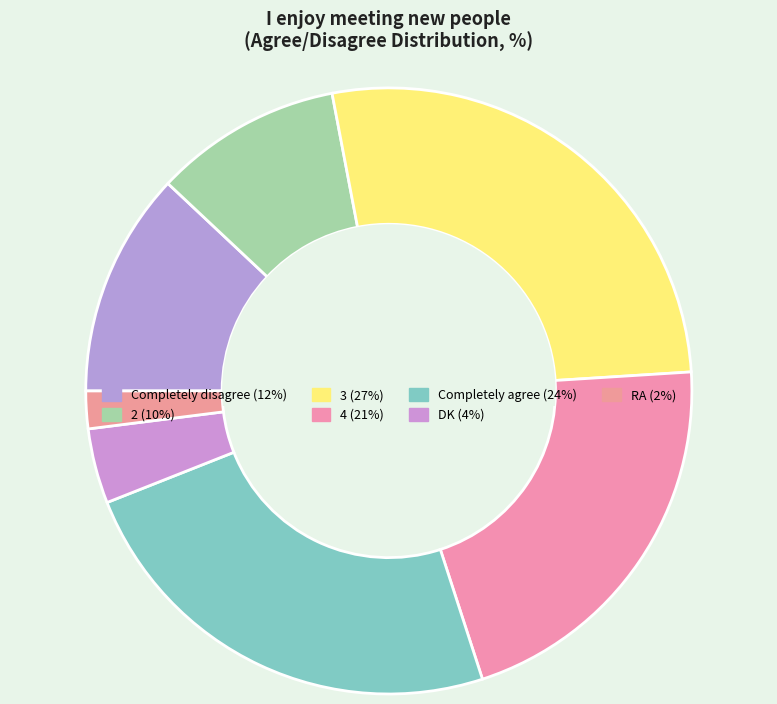

Rank the categories by value from highest to lowest.

3, Completely agree, 4, Completely disagree, 2, DK, RA